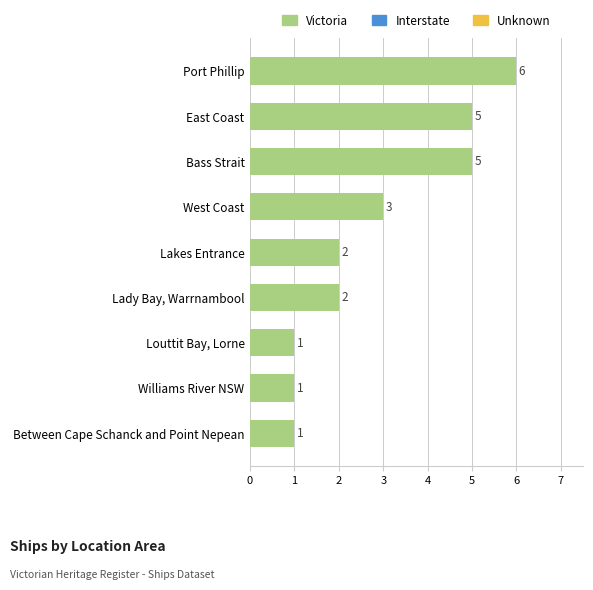

What is the difference between the maximum and minimum values?

5